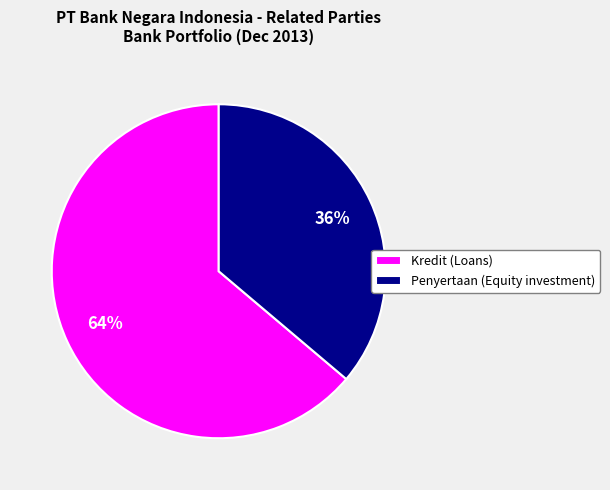

Is there any slice that represents more than half of the pie?

Yes